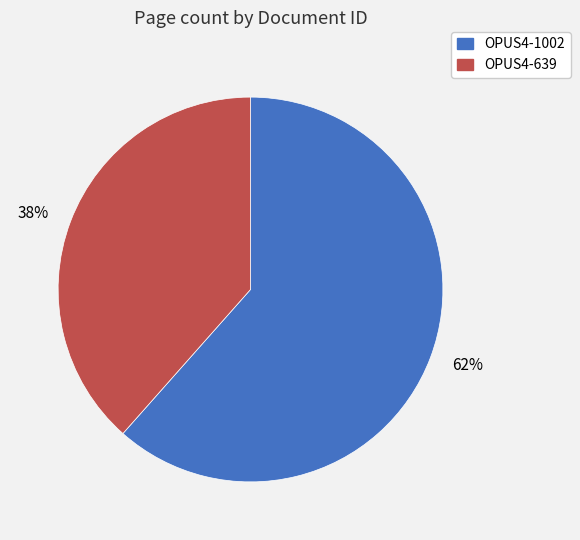

To the nearest percent, what is the average slice percentage?

50%